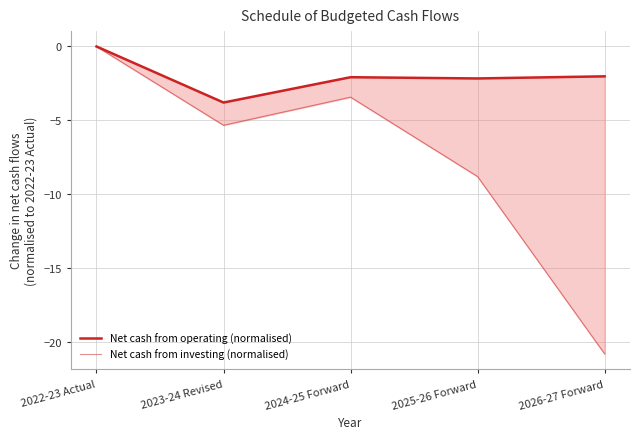

At which label does Net cash from operating (normalised) reach its peak?

2022-23 Actual